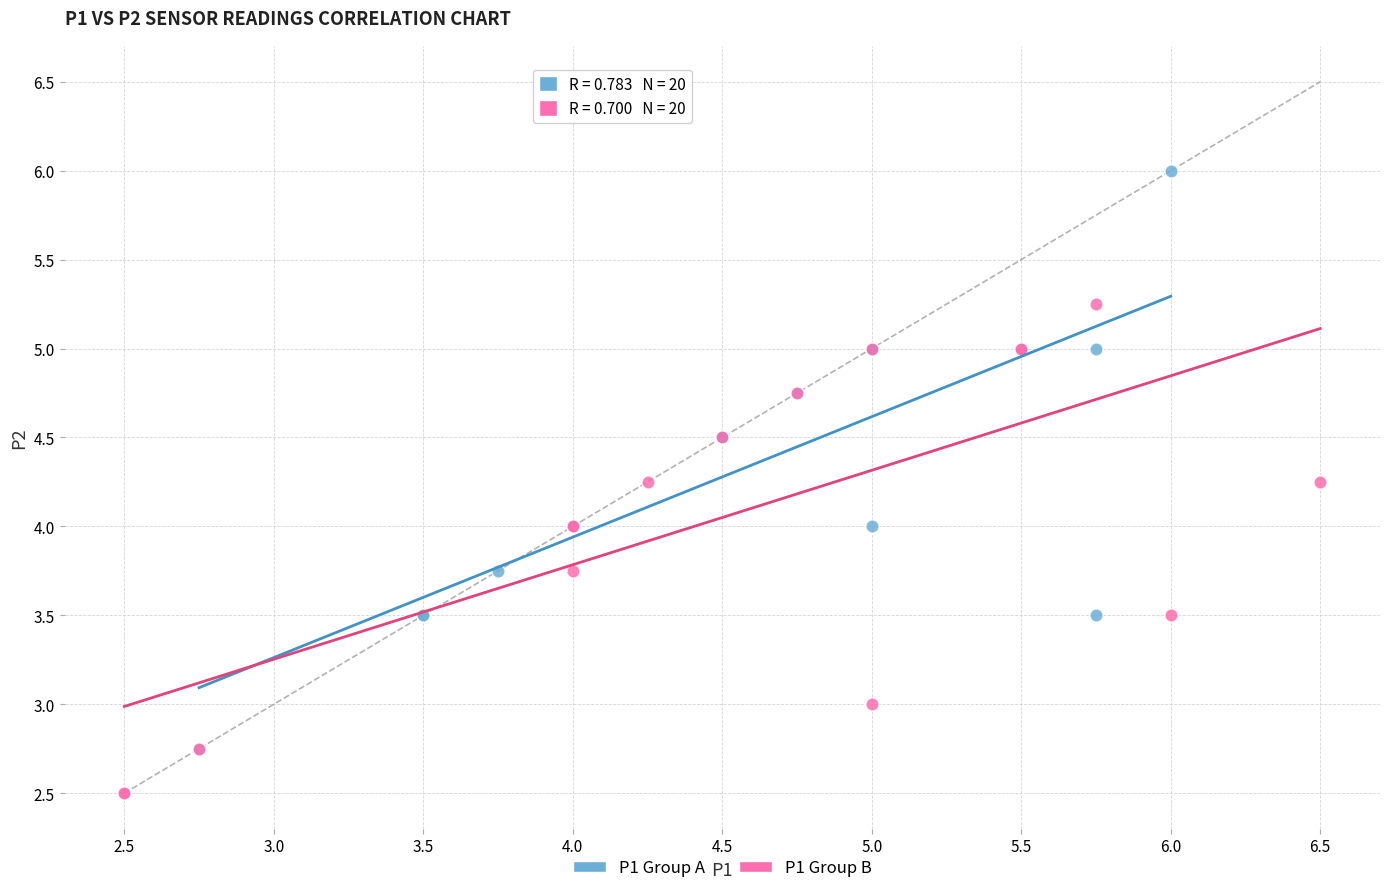

Which series reaches the minimum Y coordinate?

P1 Group B